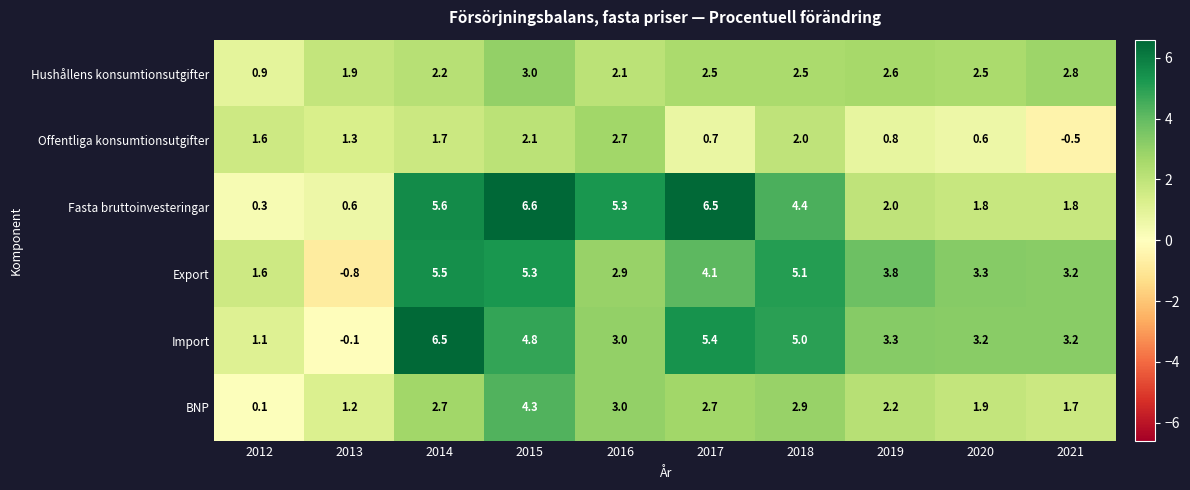

Rank the series by their maximum value, from highest to lowest.

Fasta bruttoinvesteringar, Import, Export, BNP, Hushållens konsumtionsutgifter, Offentliga konsumtionsutgifter